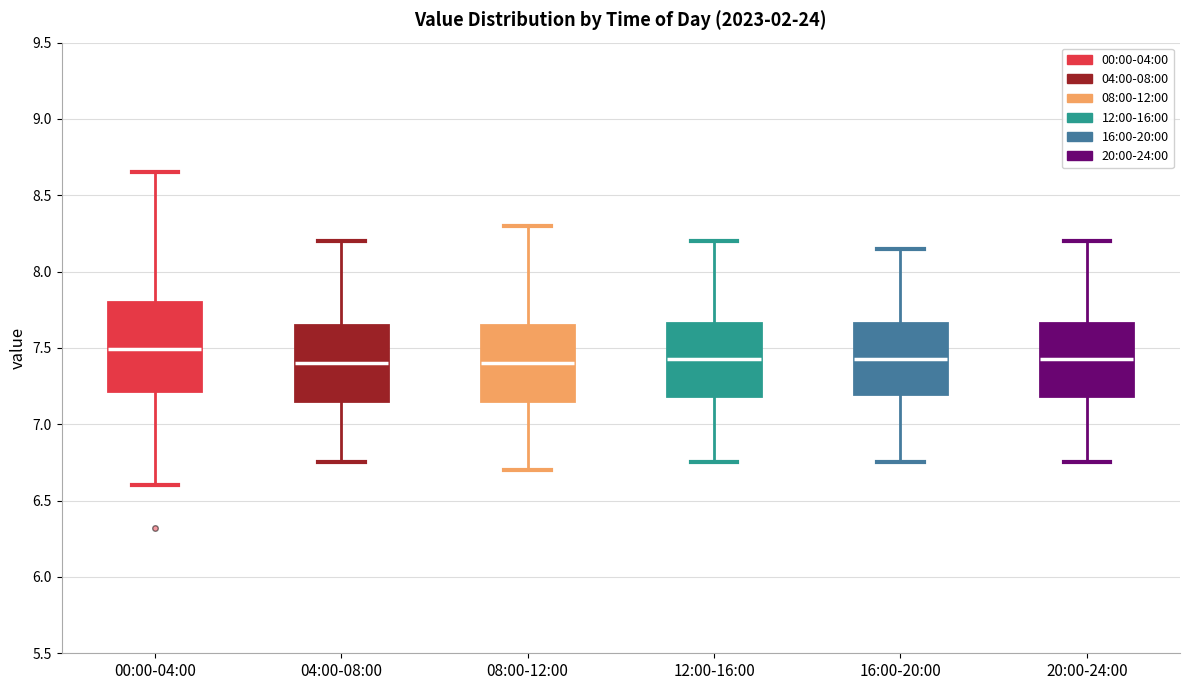

Which box is the tallest, from its lower edge to its upper edge?

00:00-04:00